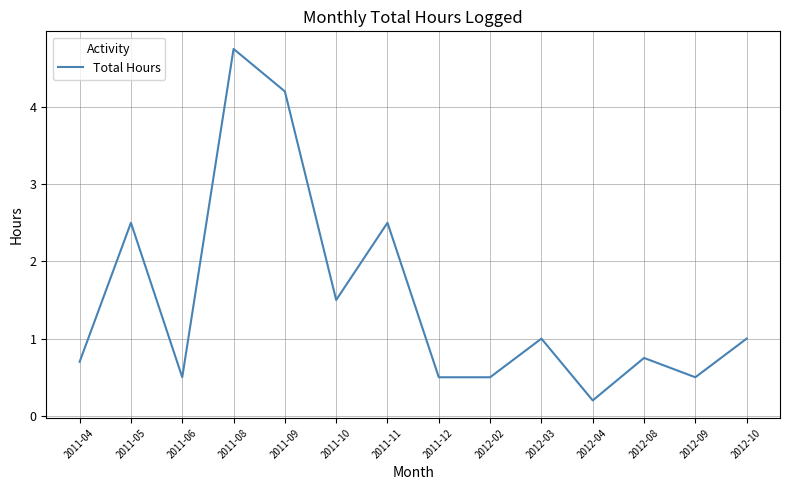

At which category does the chart reach its peak across all series?

2011-08